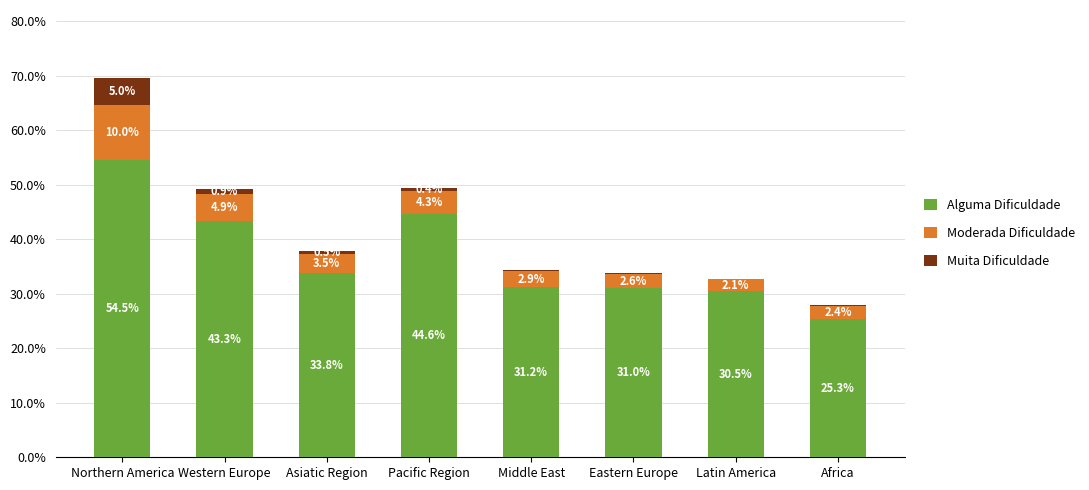

True or false: Alguma Dificuldade has a value of 20.5 at Latin America.

False